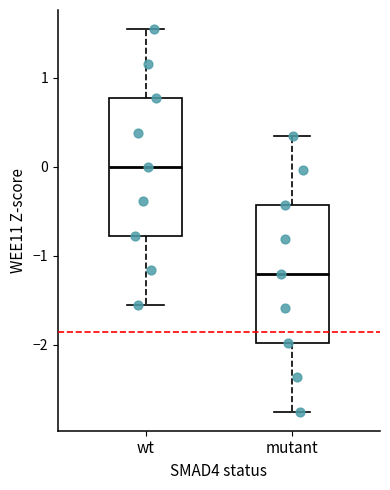

Reading left to right, transcribe this box plot: for each box, give where its median line is, the range the box spans, and where its two whiskers end, as read against the y-axis. The values are not printed on the chart, so give them approximately, as read against the axis.

wt: median 0.0, box -0.8 to 0.8, whiskers -1.5 to 1.5
mutant: median -1.2, box -2.0 to -0.4, whiskers -2.7 to 0.3